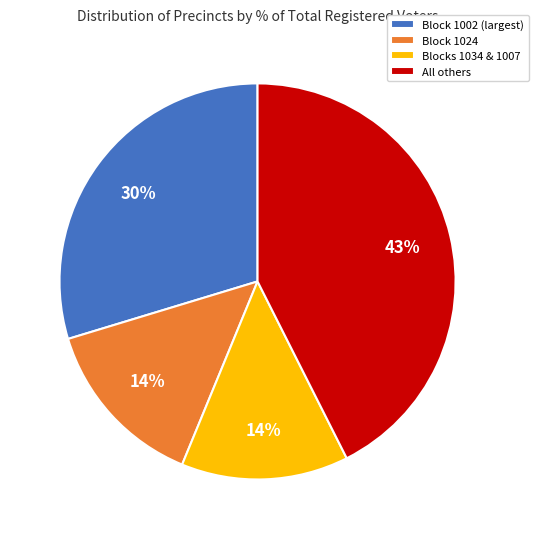

Is there any slice that represents more than half of the pie?

No